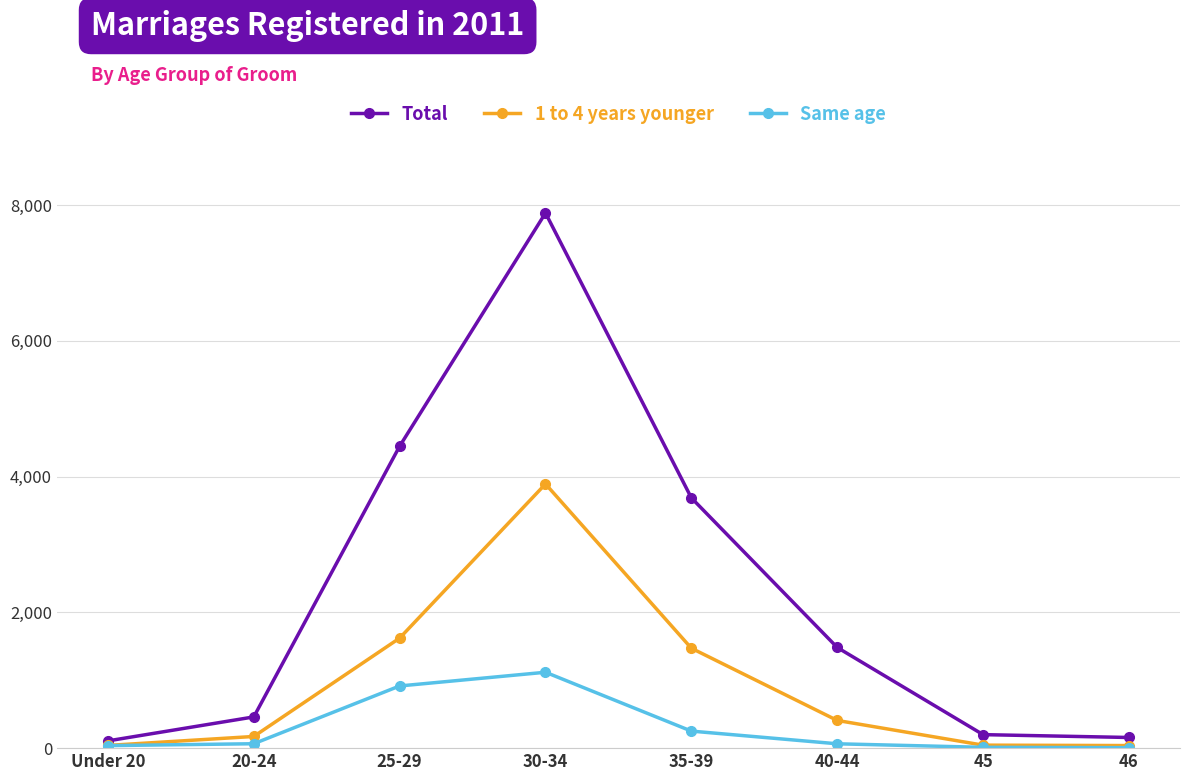

At which category does Total reach its first local peak?

30-34